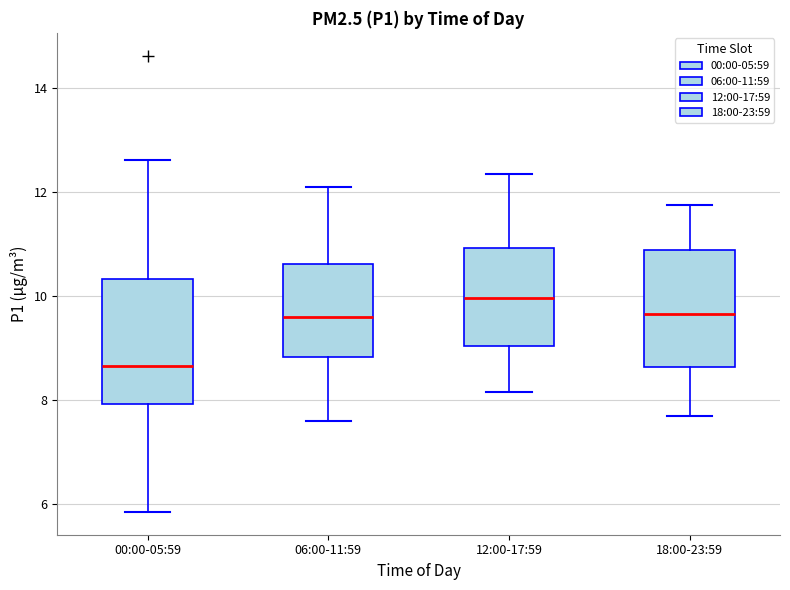

Which box's median line is the lowest?

00:00-05:59